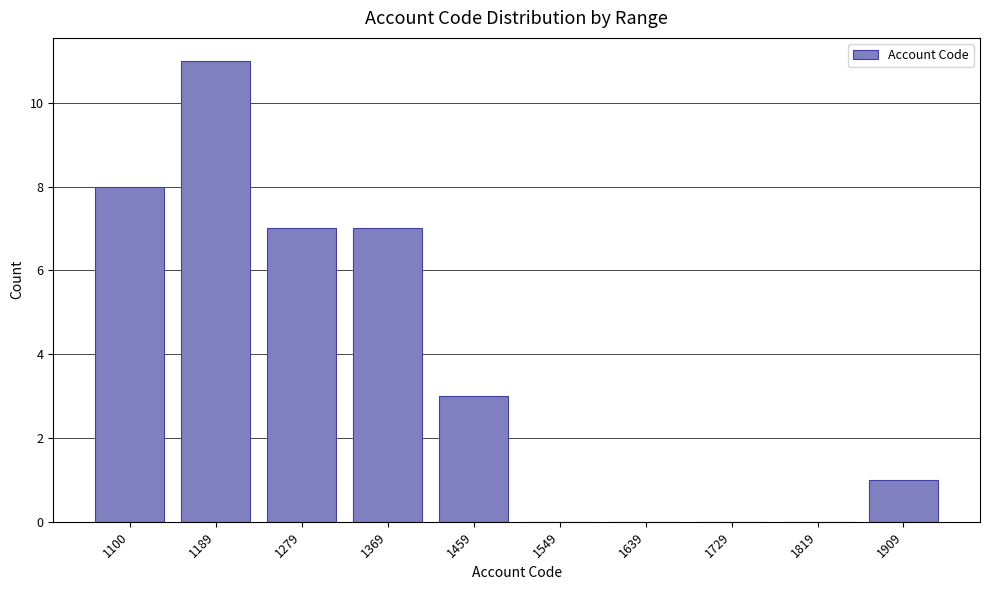

Reading right to left, list all the values displayed in this chart.

1909=1	1819=0	1729=0	1639=0	1549=0	1459=3	1369=7	1279=7	1189=11	1100=8